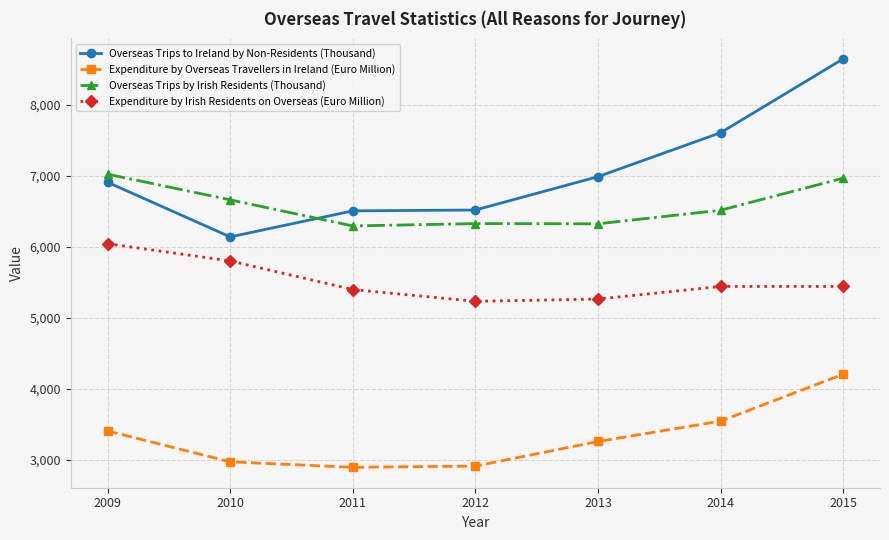

What is the difference between the maximum and minimum values in the Expenditure by Irish Residents on Overseas (Euro Million) series?

810